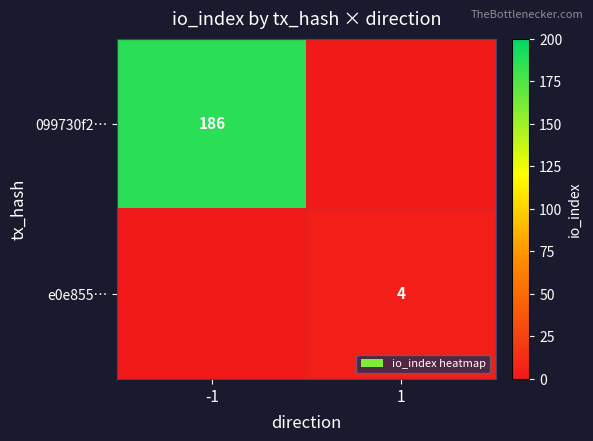

The e0e855… series shows 4 at 1. True or false?

True